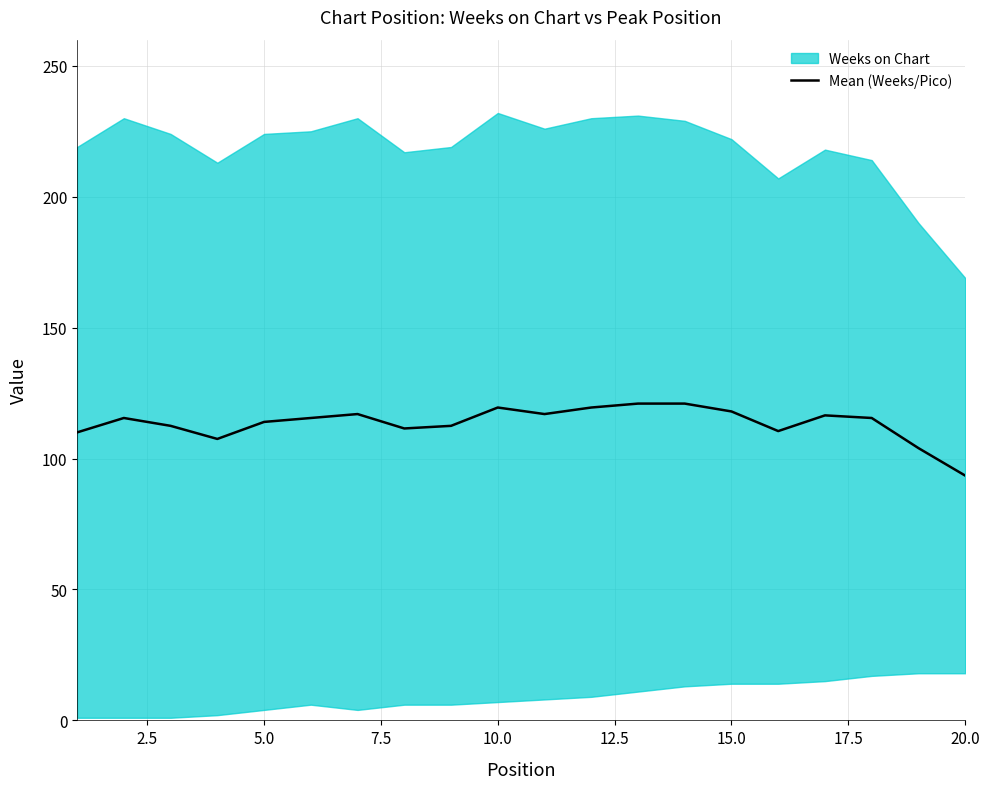

What is the highest value of the Mean (Weeks/Pico) series?

121.0